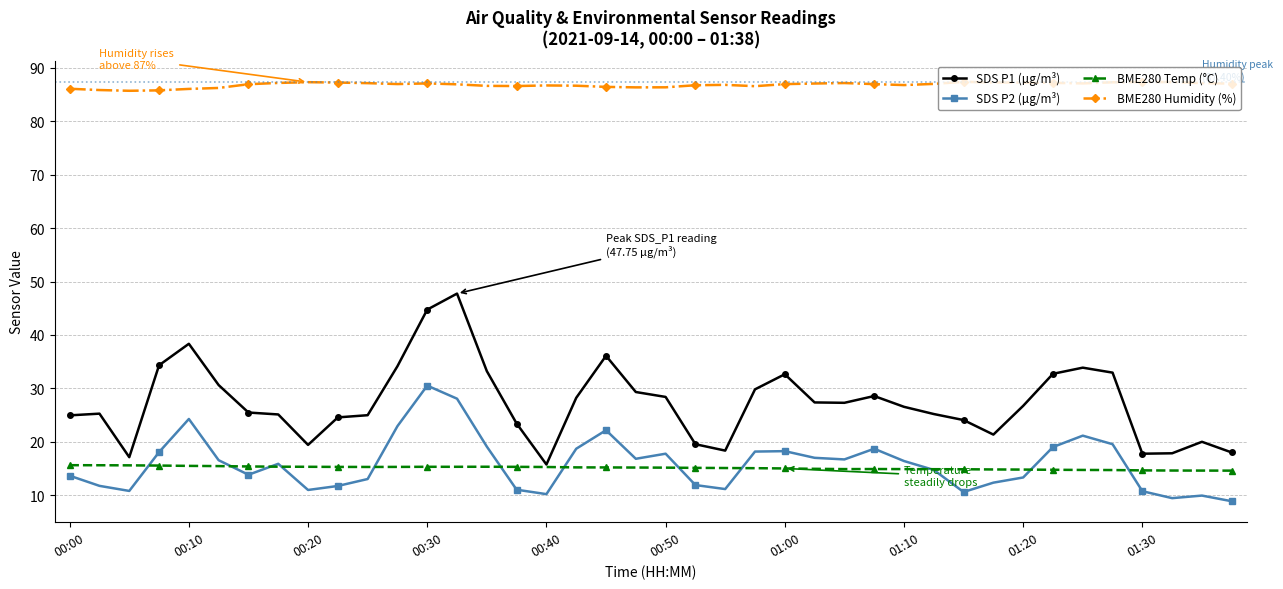

List the series in order of their peak value, highest first.

BME280 Humidity (%), SDS P1 (µg/m³), SDS P2 (µg/m³), BME280 Temp (°C)